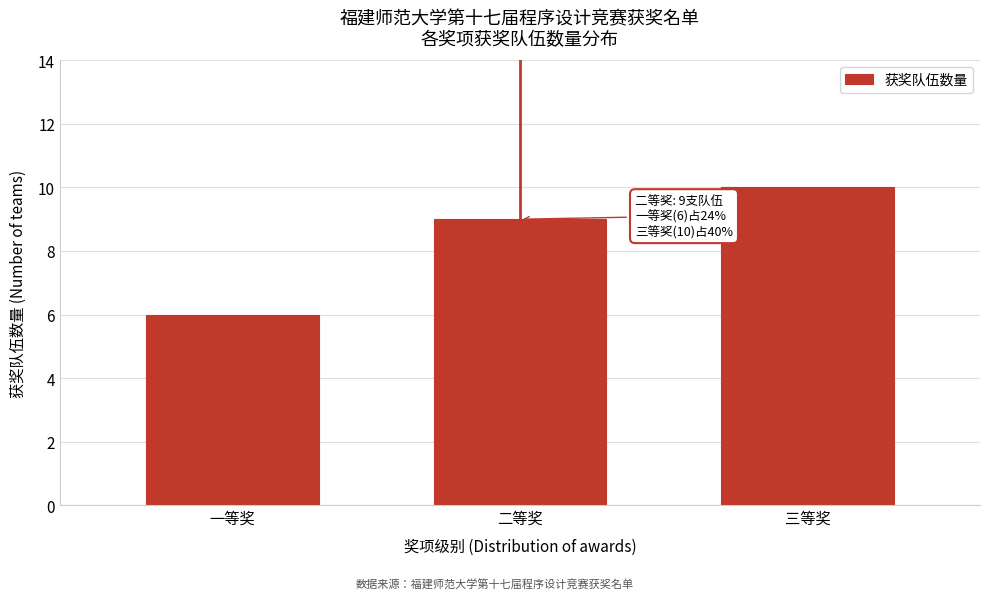

Reading right to left, list all the values displayed in this chart.

10	9	6